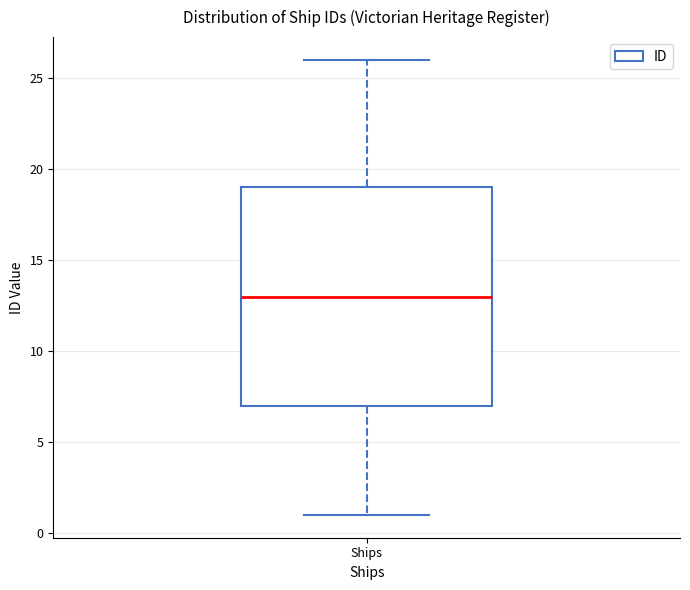

Read this box plot against the y-axis: the position of the median line, the range covered by the box, and the ends of both whiskers. The values are not printed on the chart, so give them approximately, as read against the axis.

median 13, box 7 to 19, whiskers 1 to 26